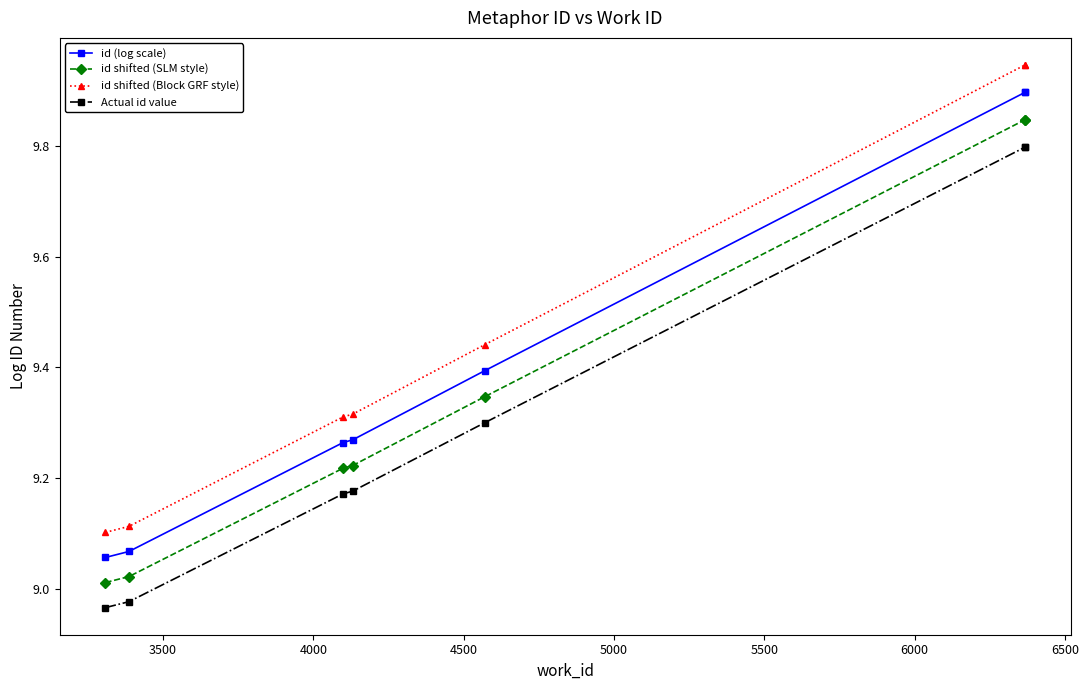

Rank the series by their average value, from lowest to highest.

Actual id value, id shifted (SLM style), id (log scale), id shifted (Block GRF style)